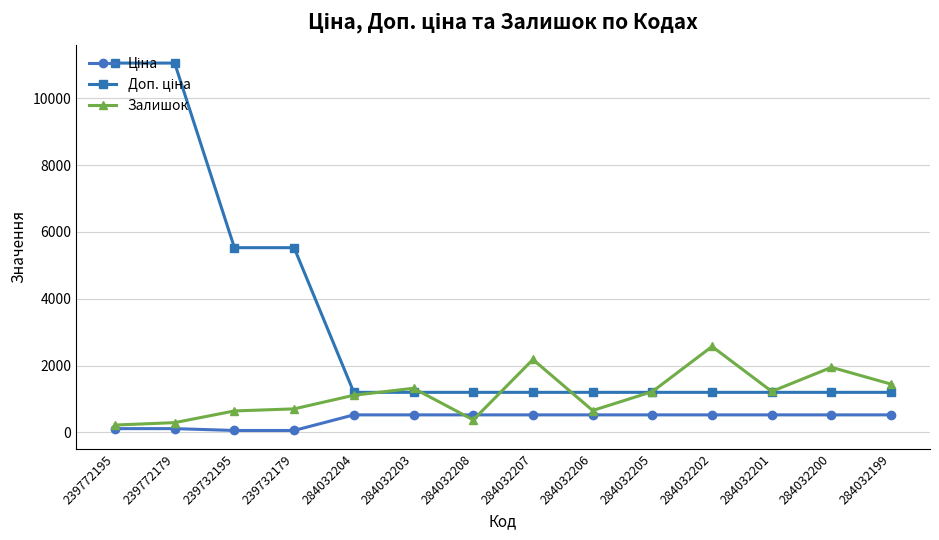

What is the maximum value shown in the chart?

11055.0